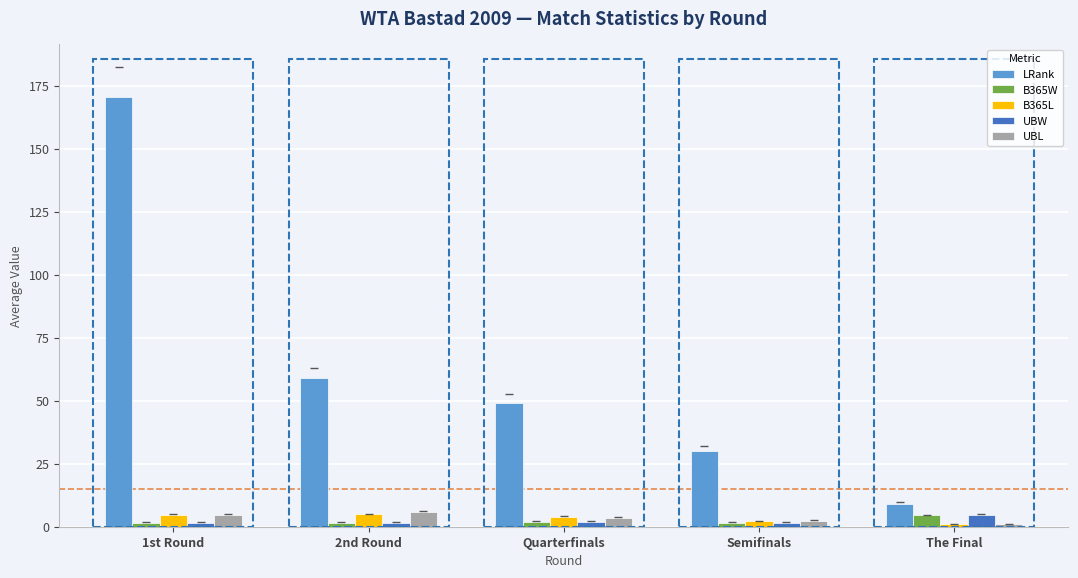

Read the B365W value at 1st Round.

1.6